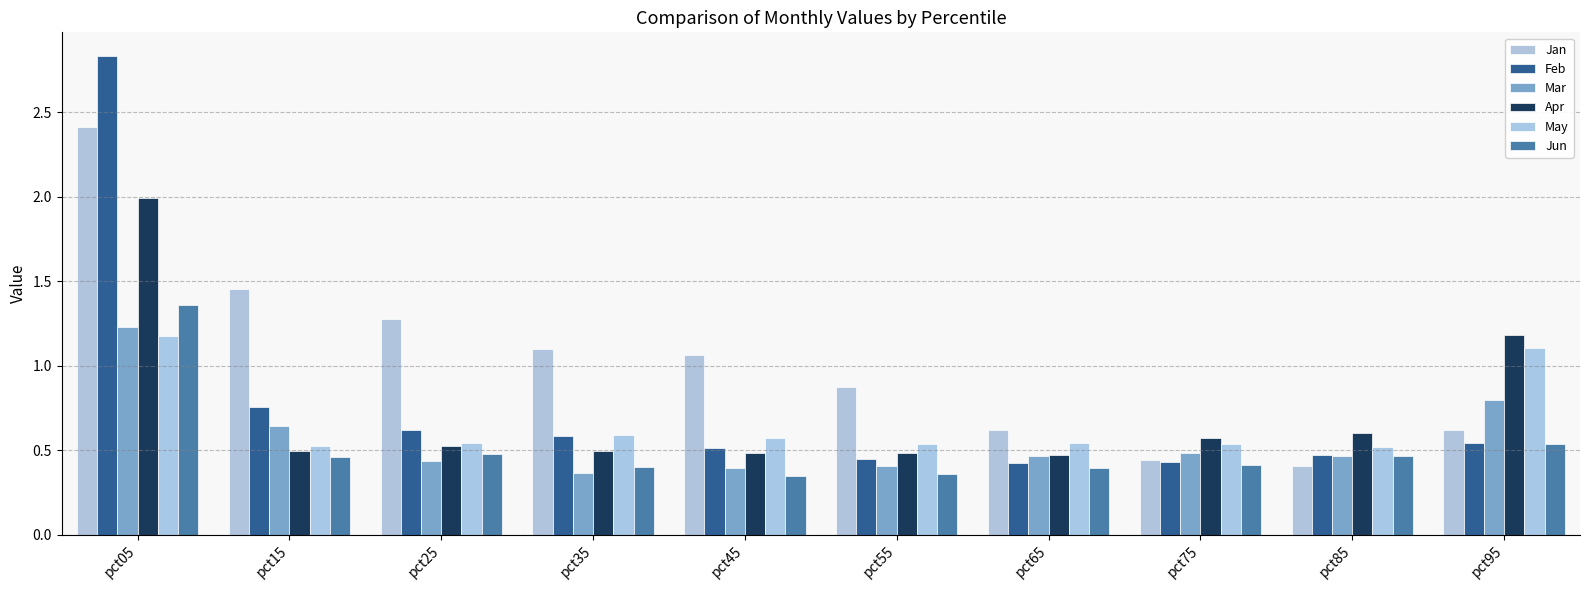

What is the total value across all series at pct35?

3.5